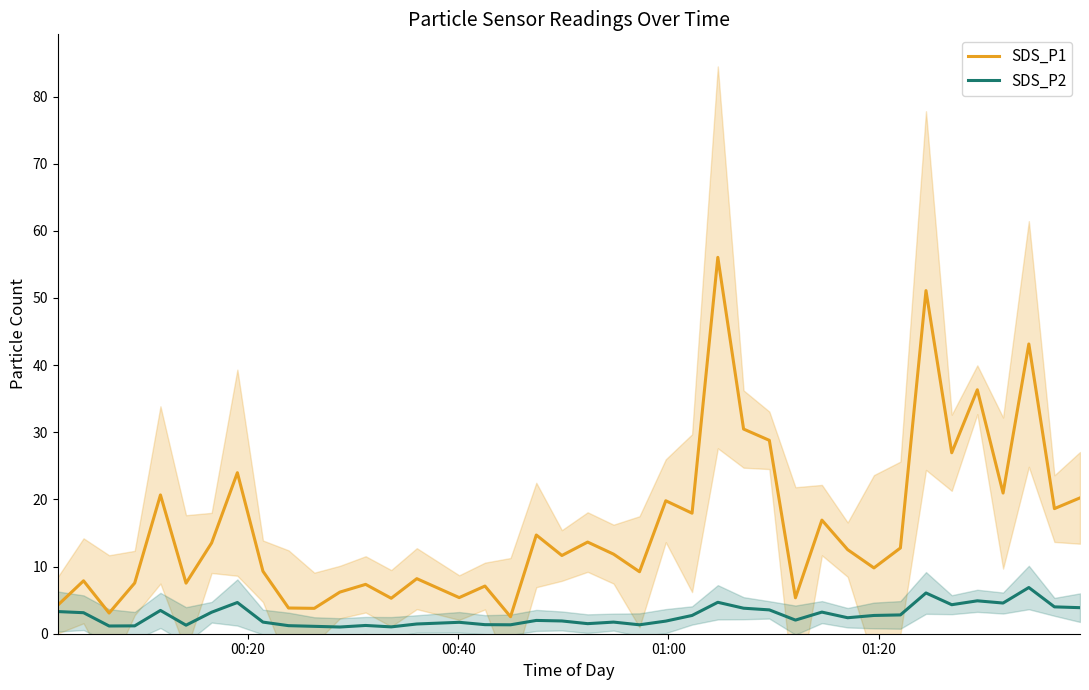

What is the lowest value of the SDS_P1 series?

2.5